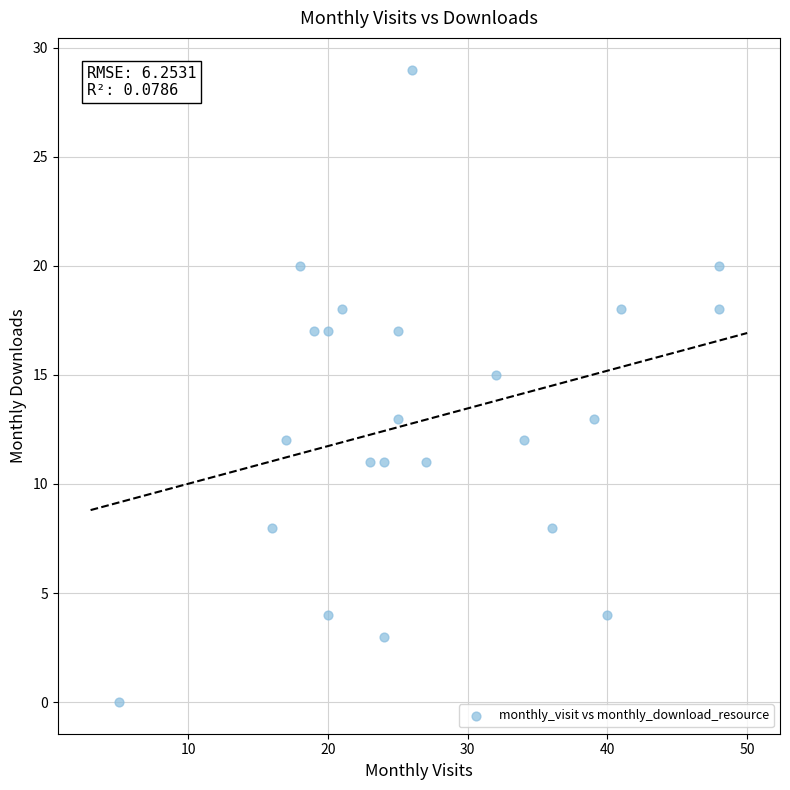

What is the range of Y values (max minus min)?

29